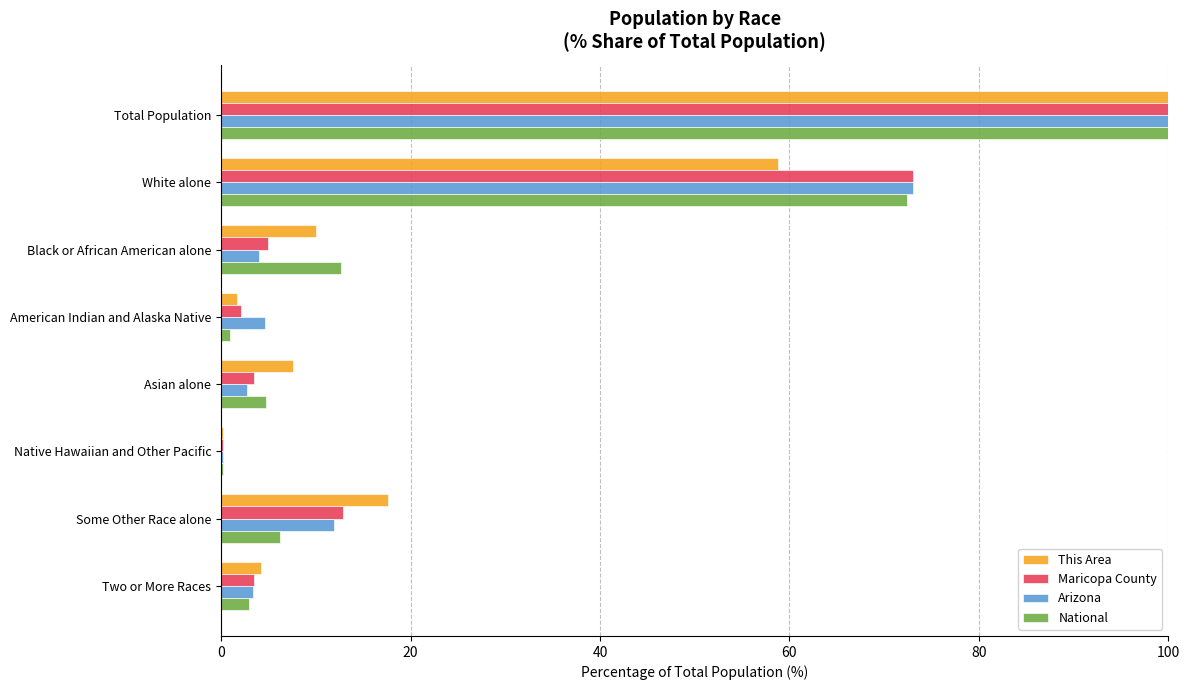

What is the sum of all This Area values?

200.0